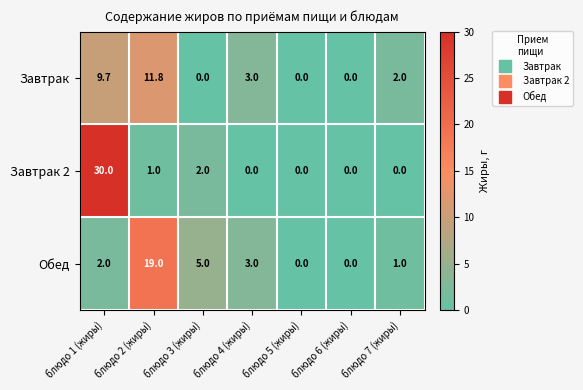

Which series has the largest total across all categories?

Завтрак 2